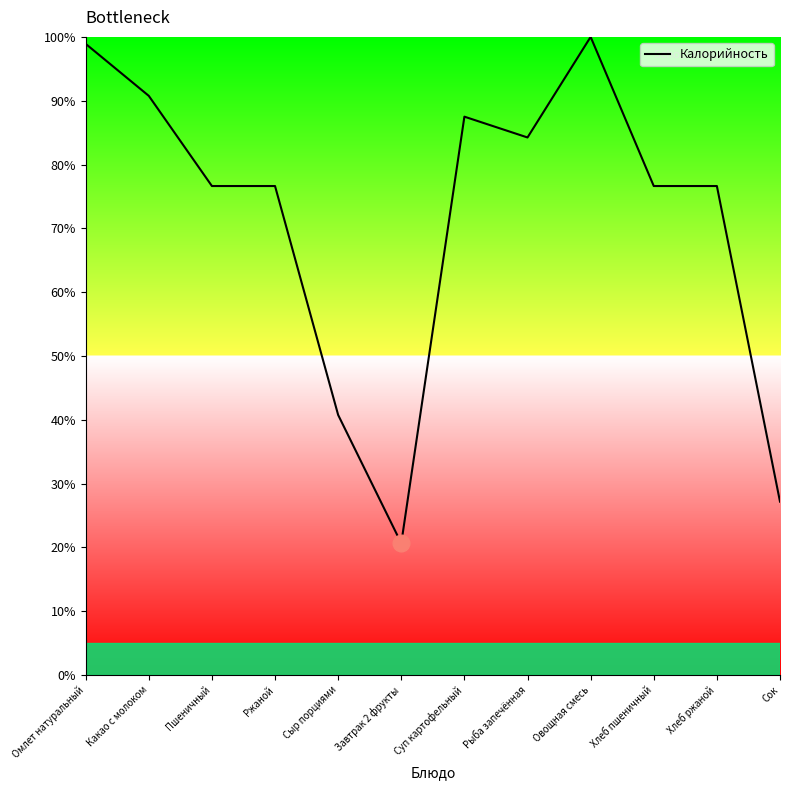

What is the sum of all values?

856.5